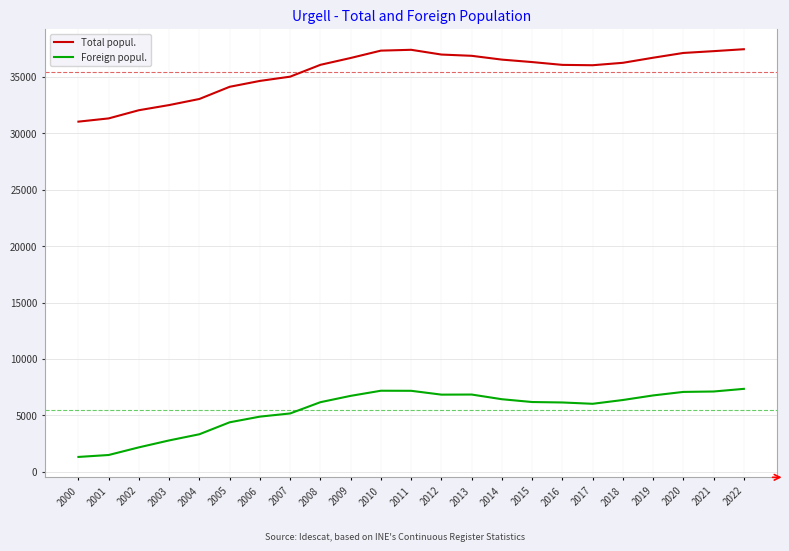

True or false: Total popul. has a value of 33038 at 2004.

True